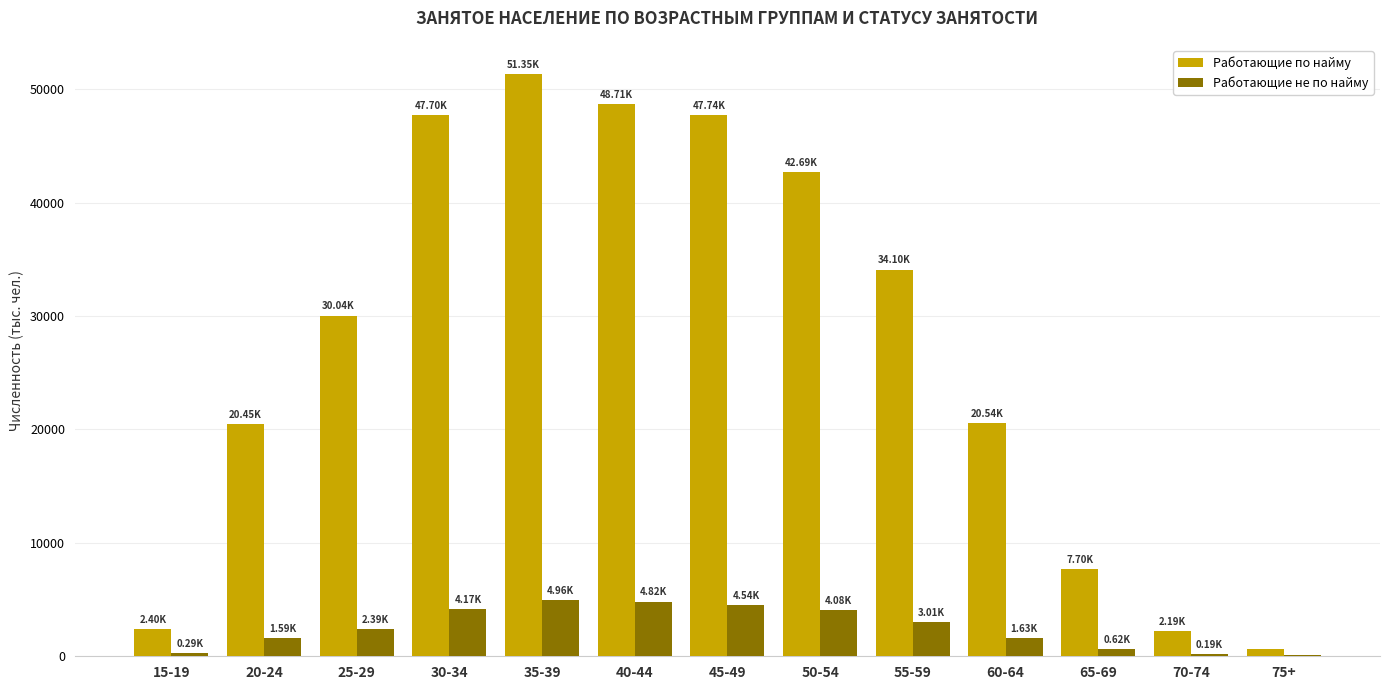

What is the sum of the Работающие по найму values at 60-64 and 25-29?

50575